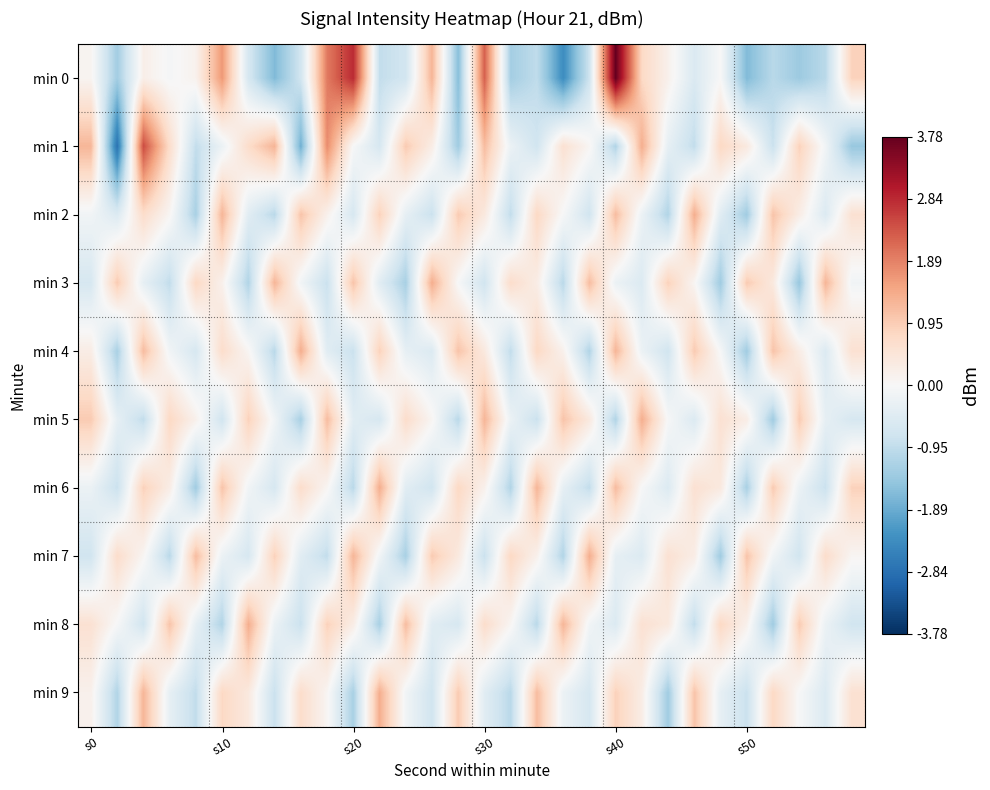

At how many categories does at least one series exceed 1?

24